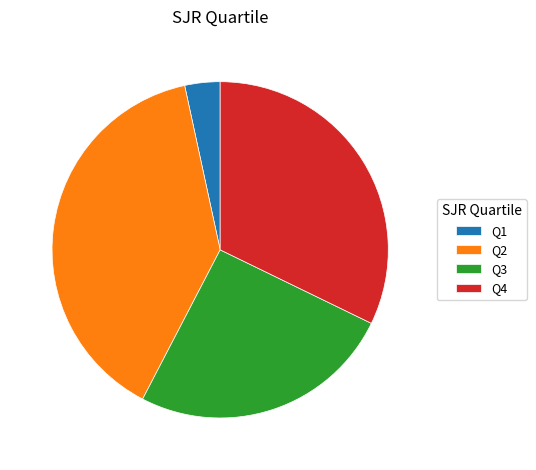

Does Q3 represent more than half of the total?

No